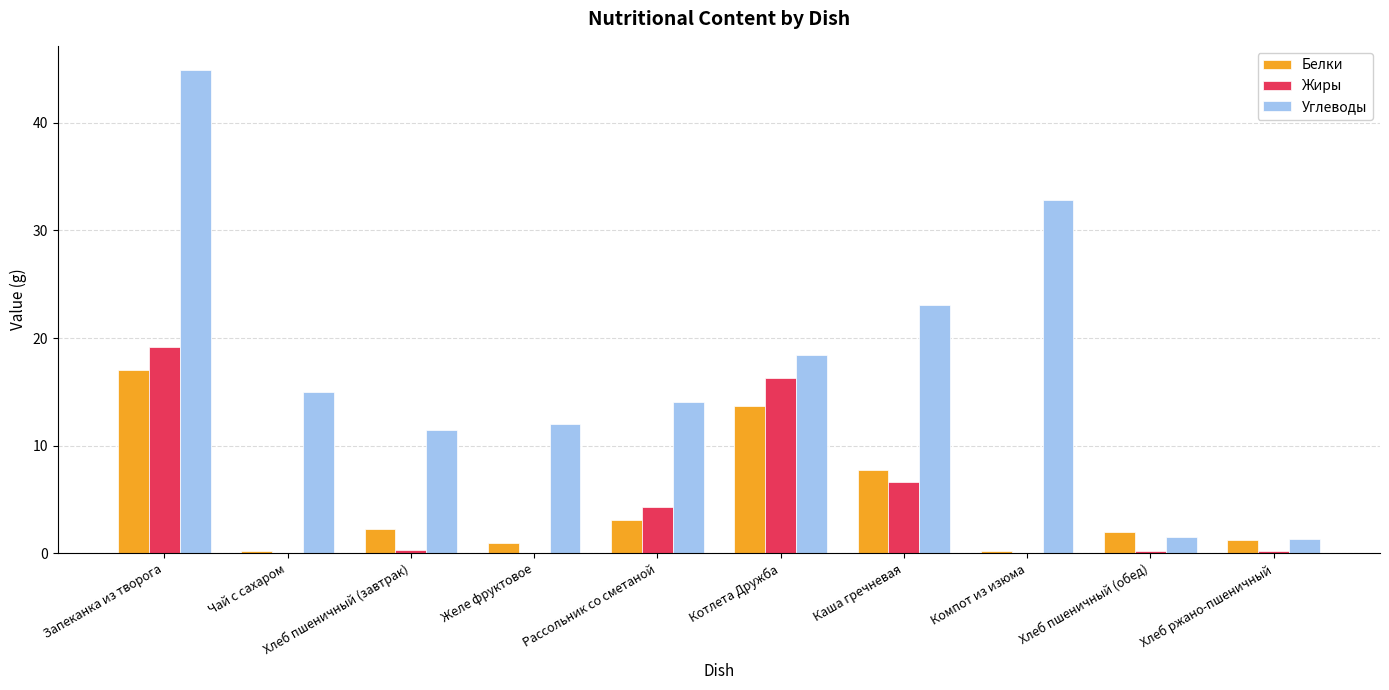

What are all the series names shown in the legend?

Белки, Жиры, Углеводы